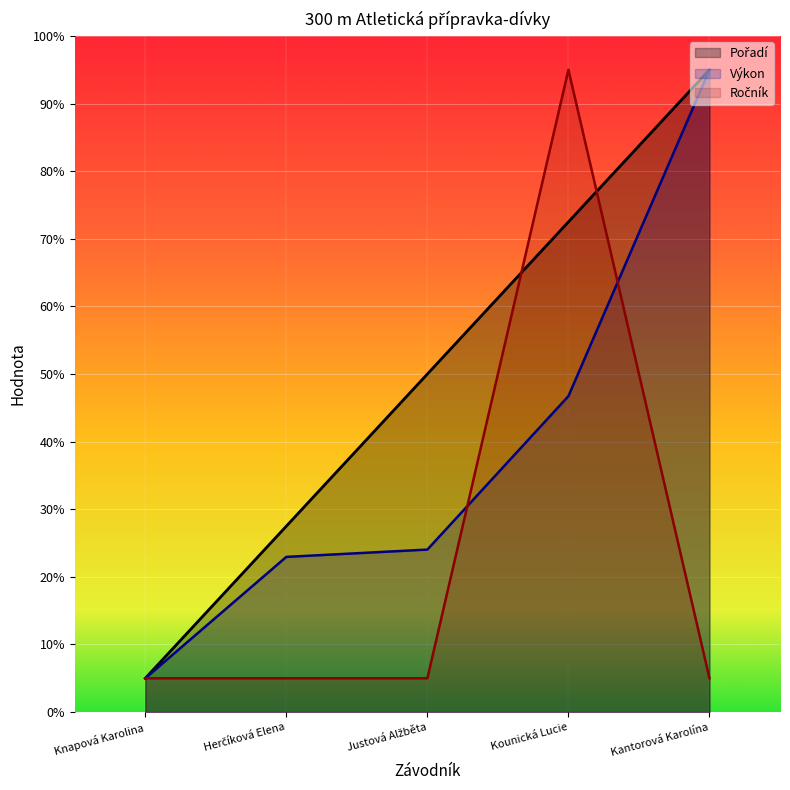

True or false: Výkon has more than 1 points higher than both neighbors.

False